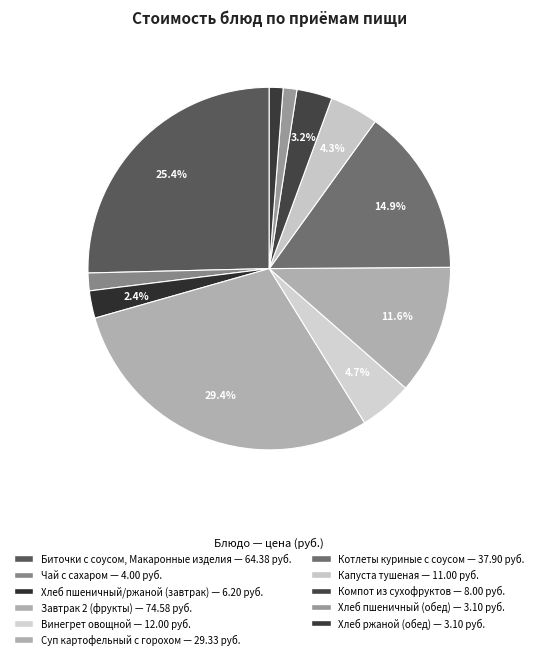

How many segments does this pie chart have?

11